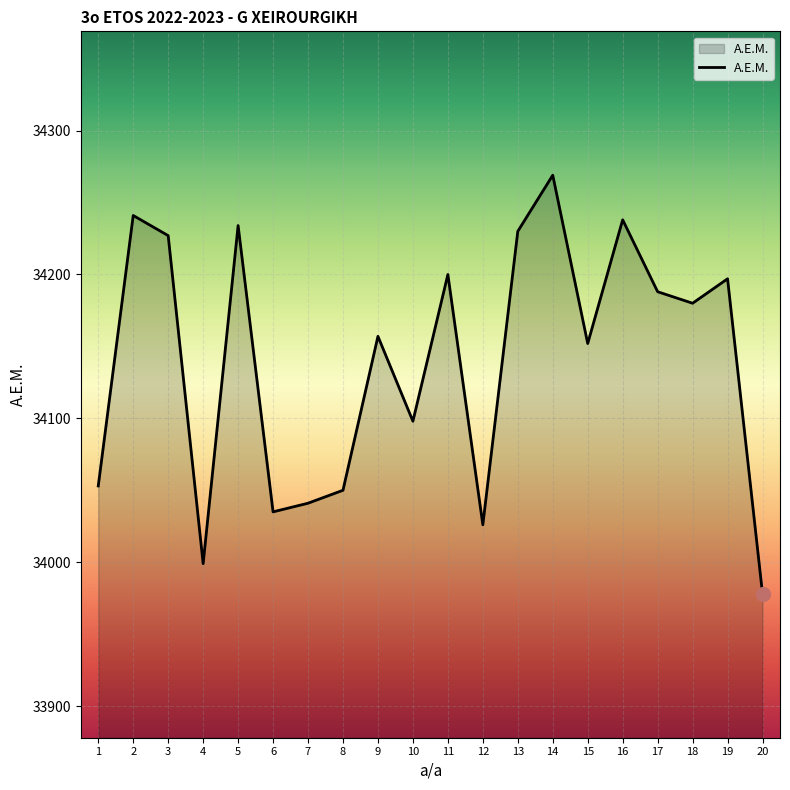

Which category has the highest value across all series?

14